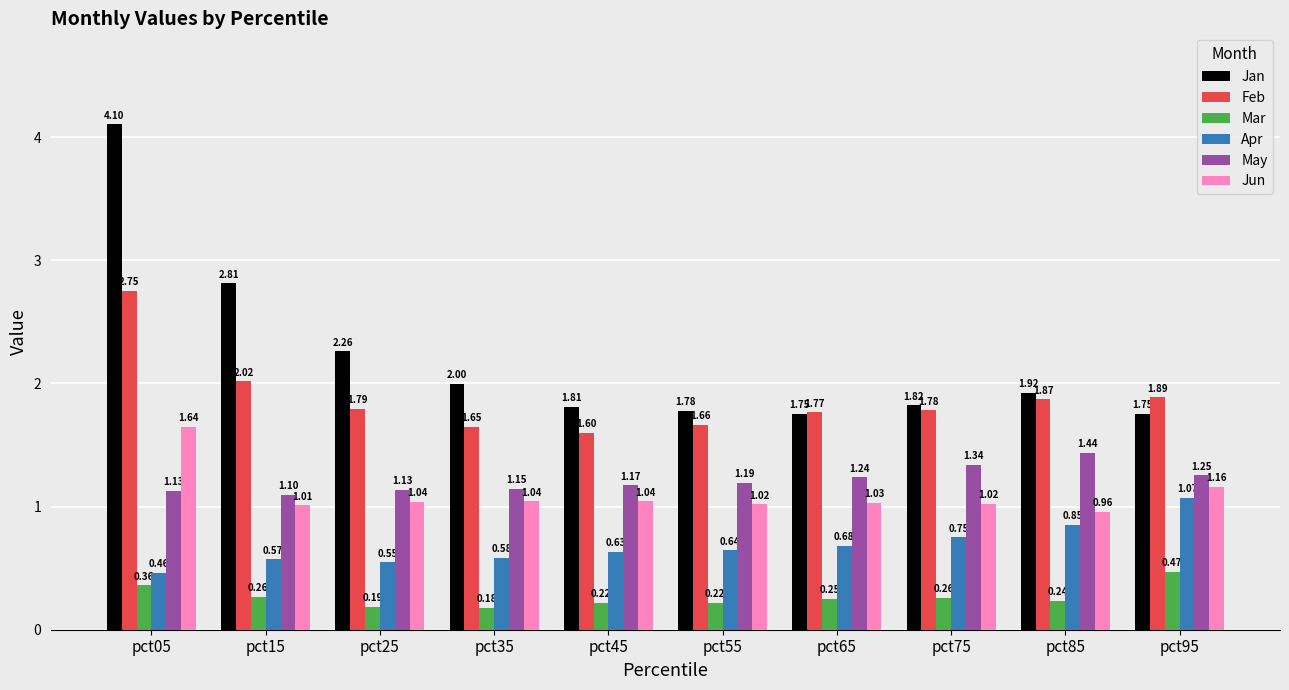

Which series changed the most between pct05 and pct45?

Jan